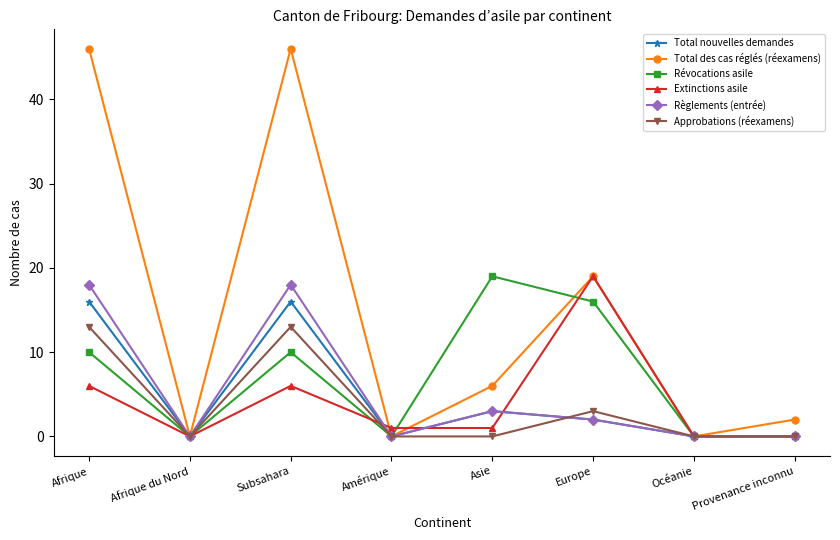

Which series has the largest total across all categories?

Total des cas réglés (réexamens)